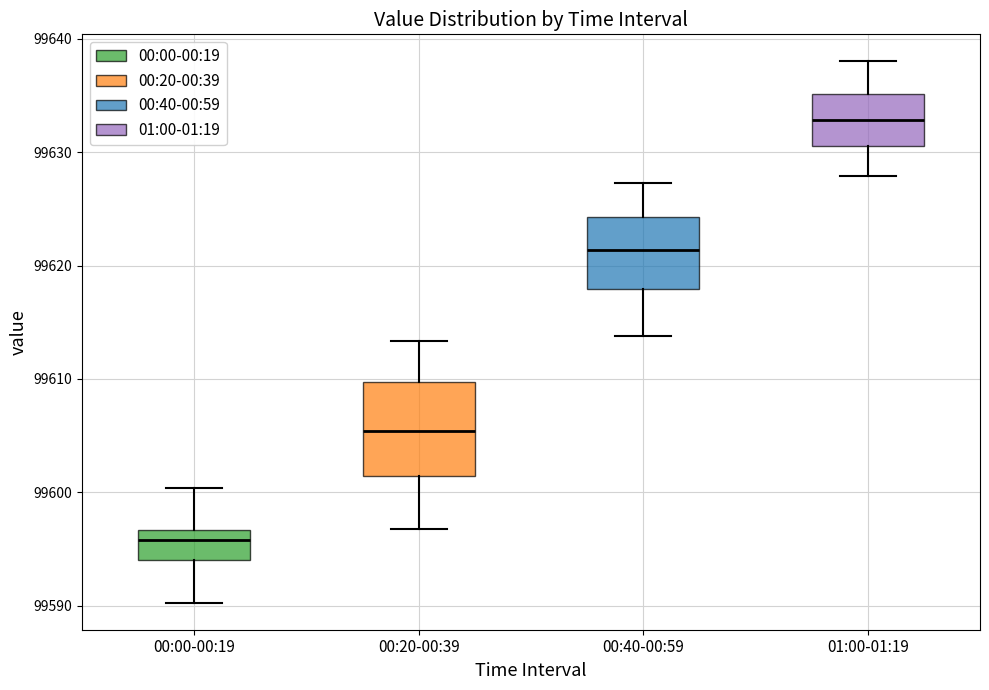

Where is the lower edge of the box for 00:20-00:39 on the y-axis? The values are not printed on the chart, so give them approximately, as read against the axis.

99601